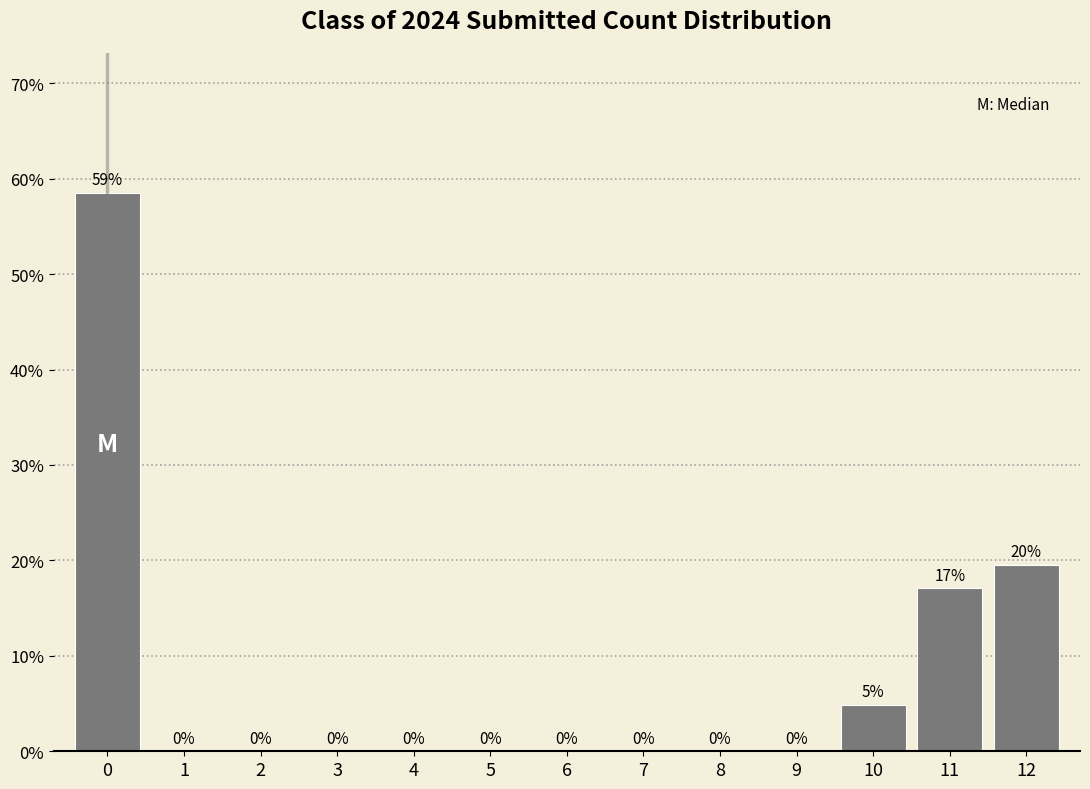

Over which range of the x-axis is the bar tallest?

-0.5 to 0.5